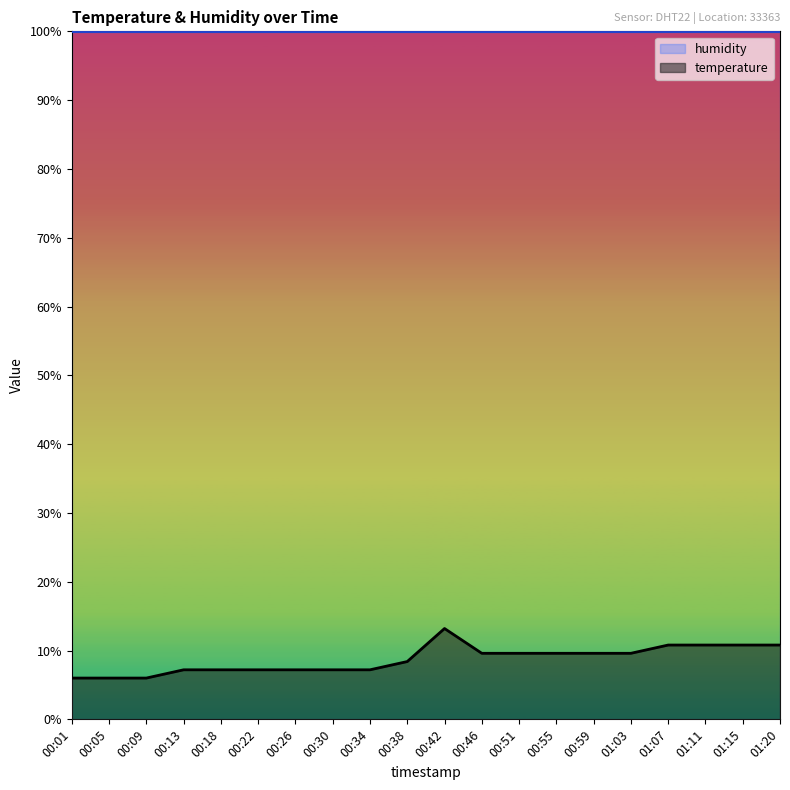

What is the greatest value displayed?

99.9